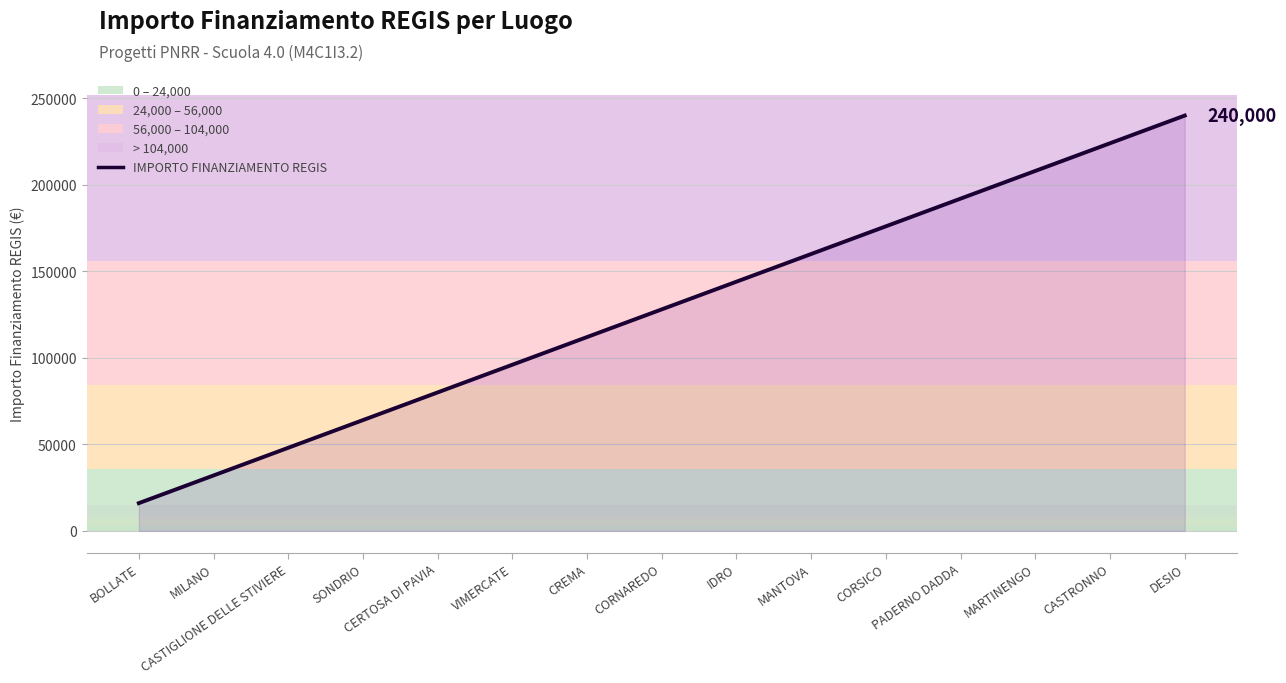

What is the value of the 4th point from the left?

64000